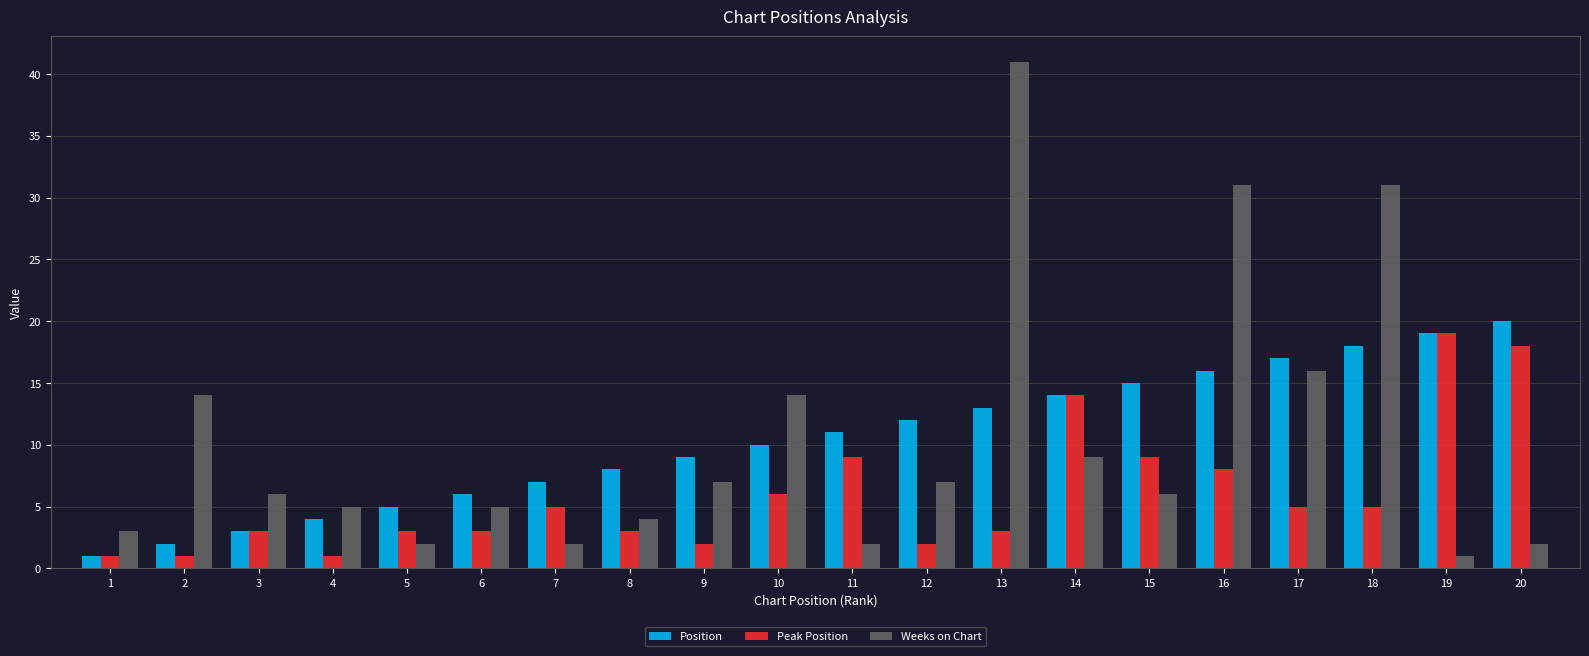

Which series has the largest range (max minus min)?

Weeks on Chart